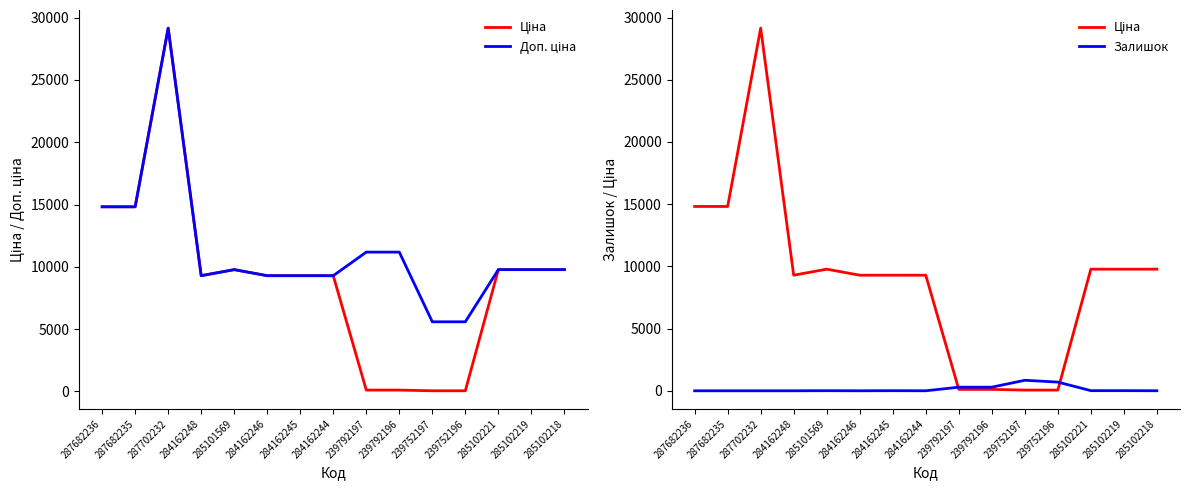

Which category has the lowest value across all series?

287682236